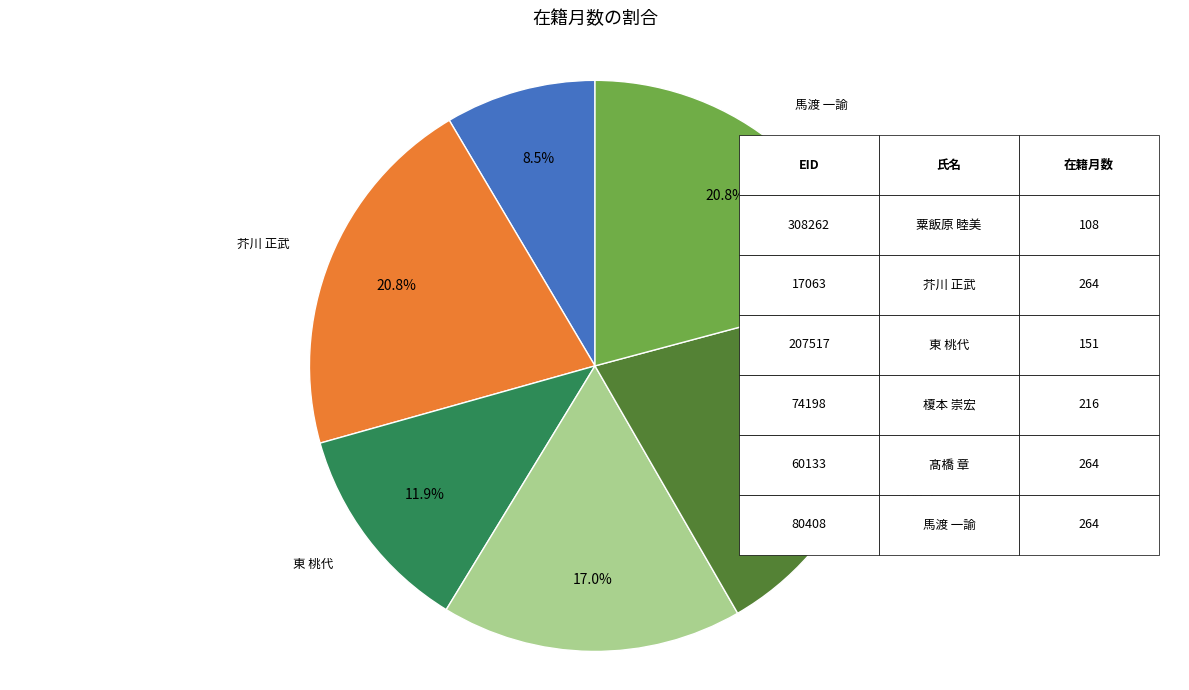

Is there any slice that represents more than half of the pie?

No